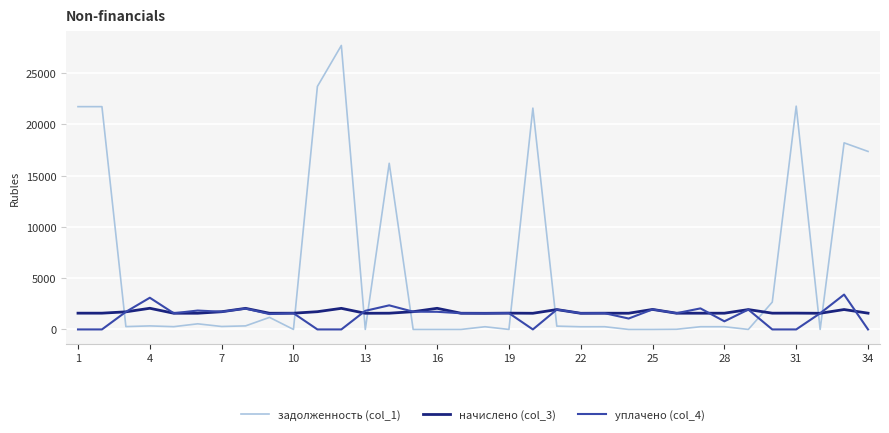

Rank the series by their maximum value, from highest to lowest.

задолженность (col_1), уплачено (col_4), начислено (col_3)